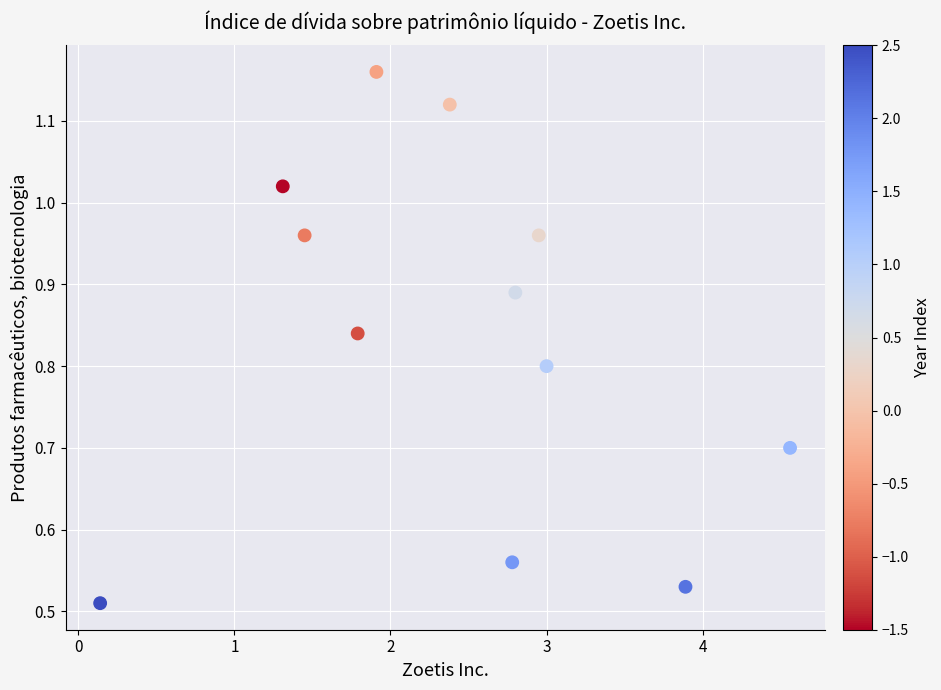

What is the average X value?

2.4